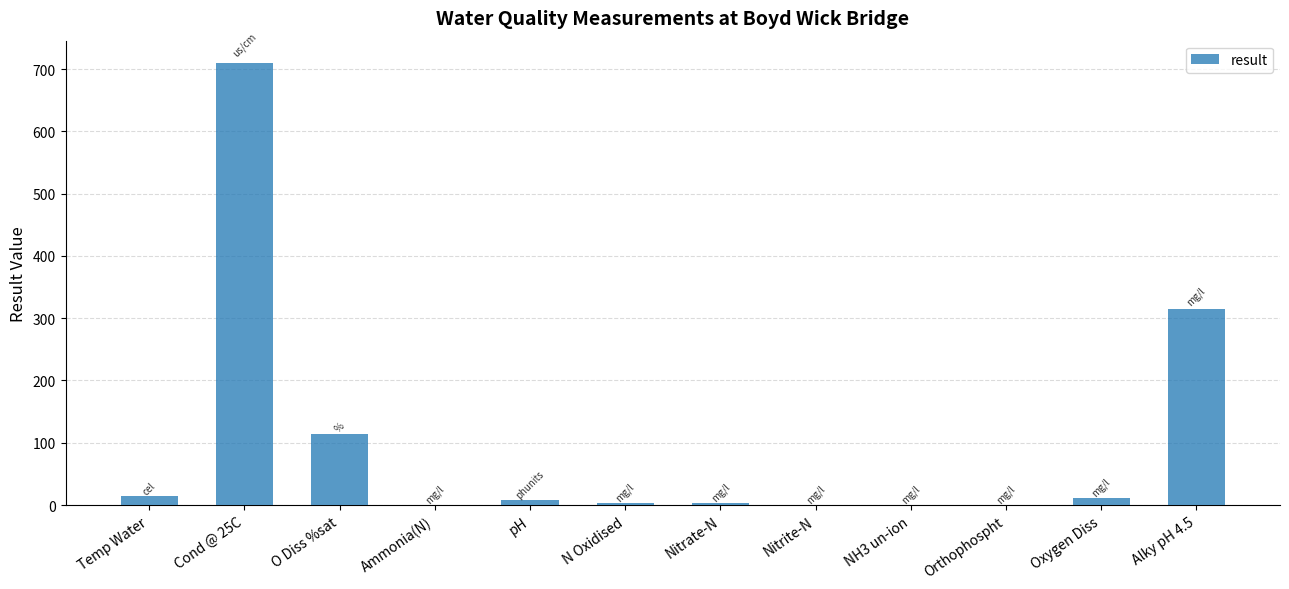

True or false: the data shows 173.4 at O Diss %sat.

False